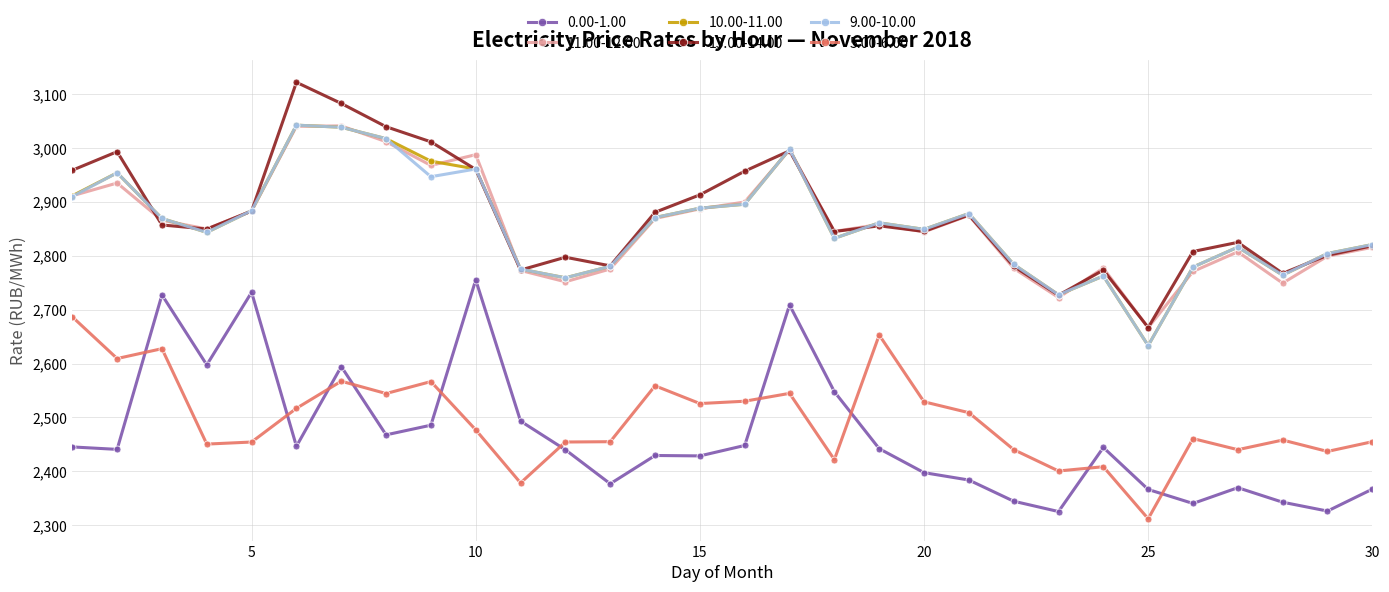

What is the minimum value shown in the chart?

2311.9